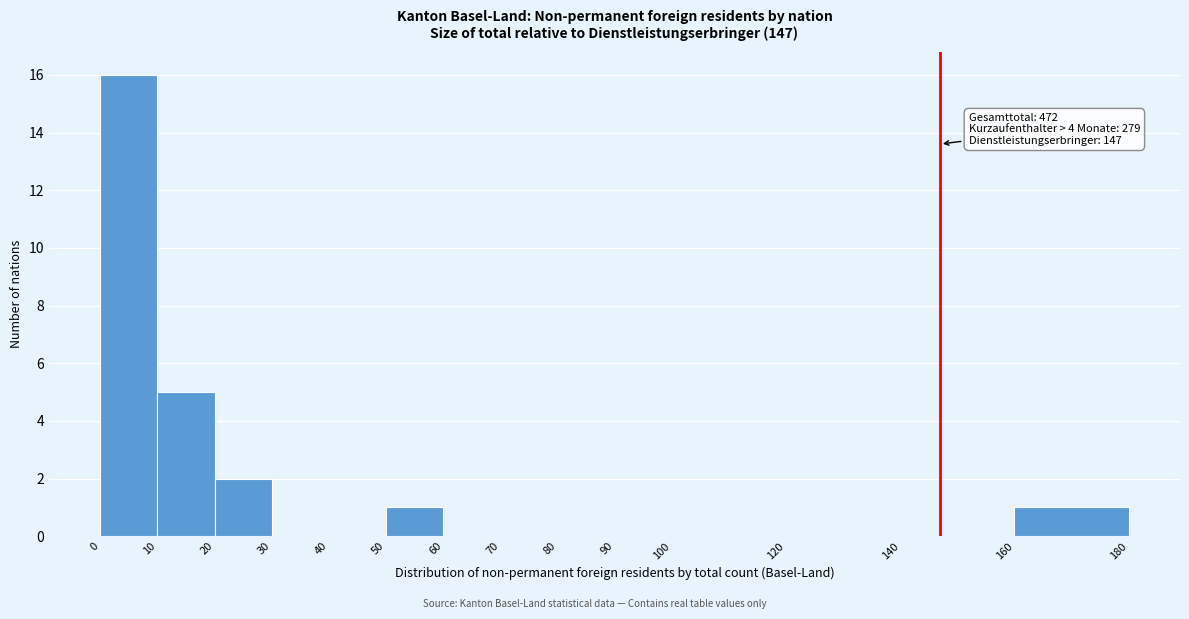

Which range on the x-axis has the tallest bar?

0 to 10